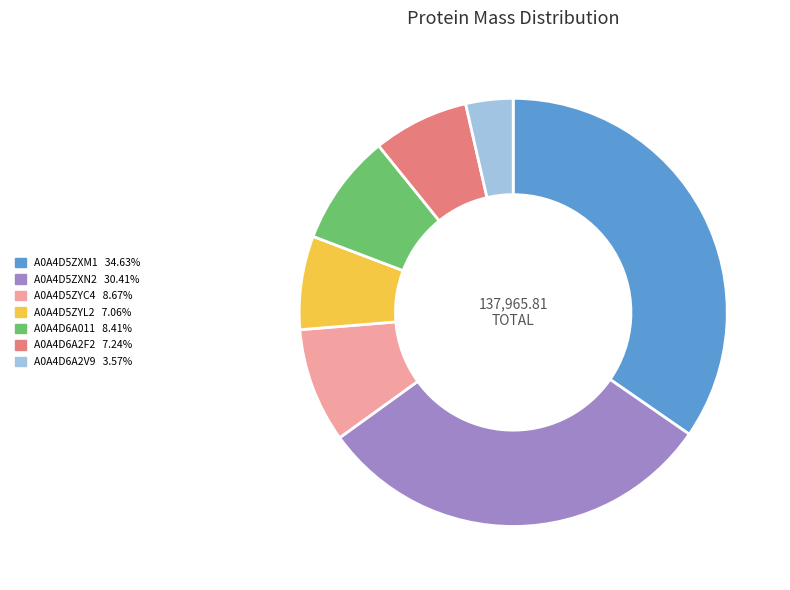

Combined, do A0A4D6A2F2 and A0A4D5ZXN2 account for over 50%?

No